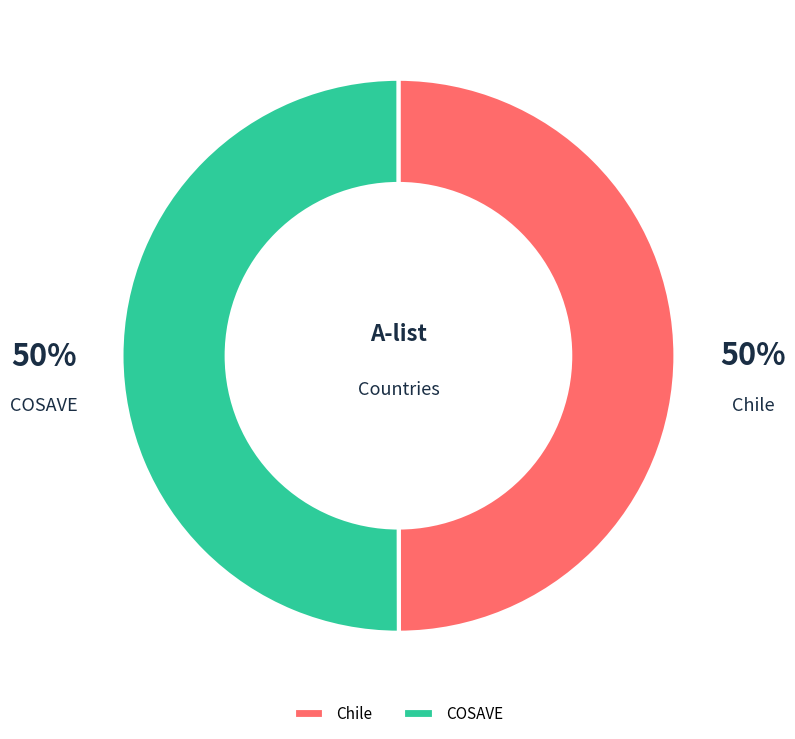

To the nearest percent, what percentage of the pie is Chile?

50%